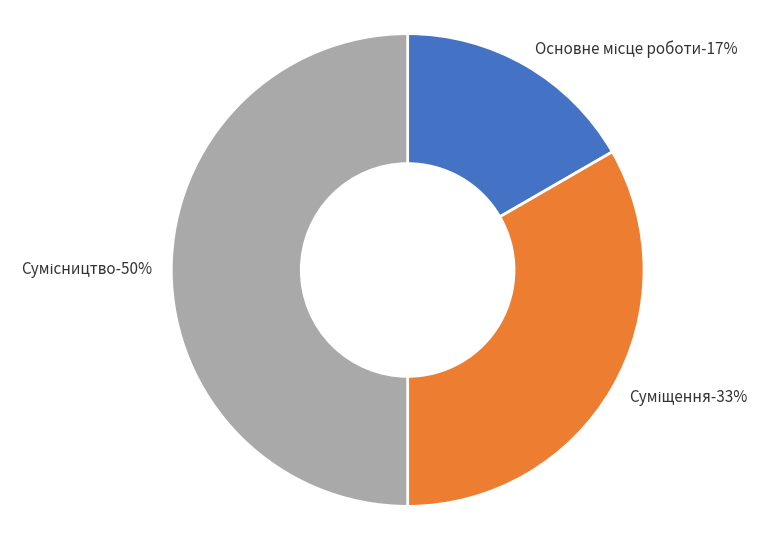

Rank the categories by value from highest to lowest.

Сумісництво, Суміщення, Основне місце роботи